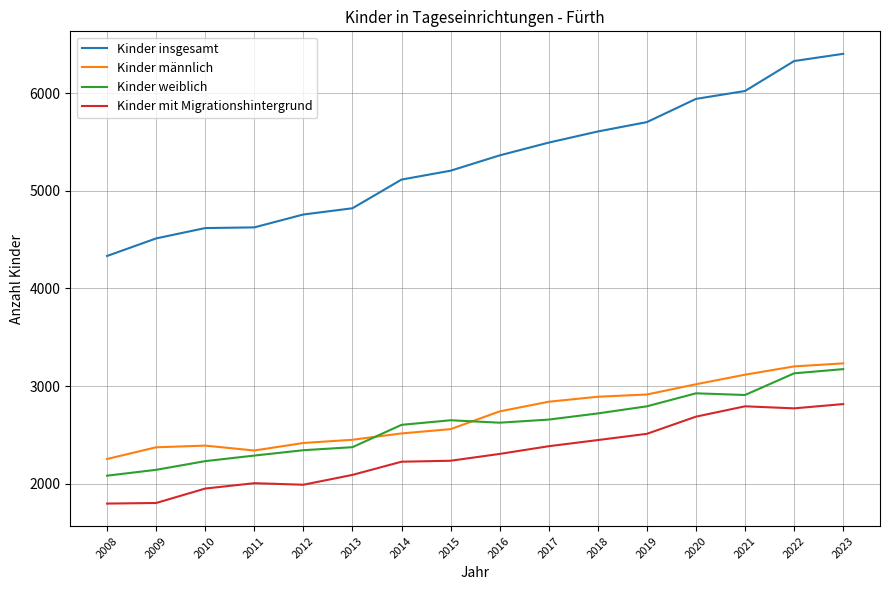

Is the value of Kinder insgesamt at 2013 greater than the value of Kinder mit Migrationshintergrund at 2012?

Yes